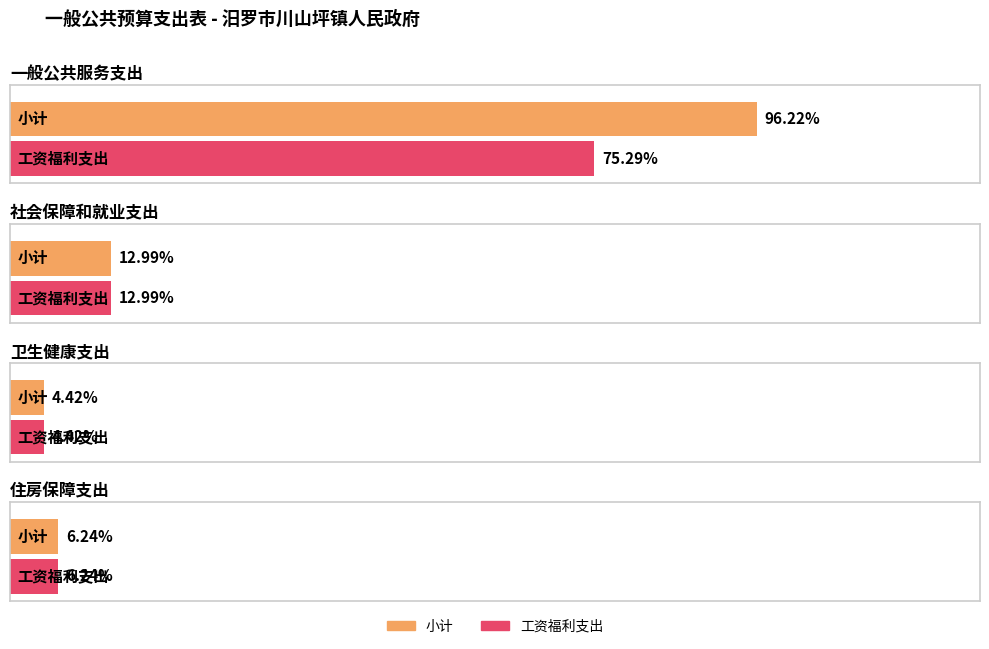

Which has a higher value, 社会保障和就业支出 or 卫生健康支出?

社会保障和就业支出